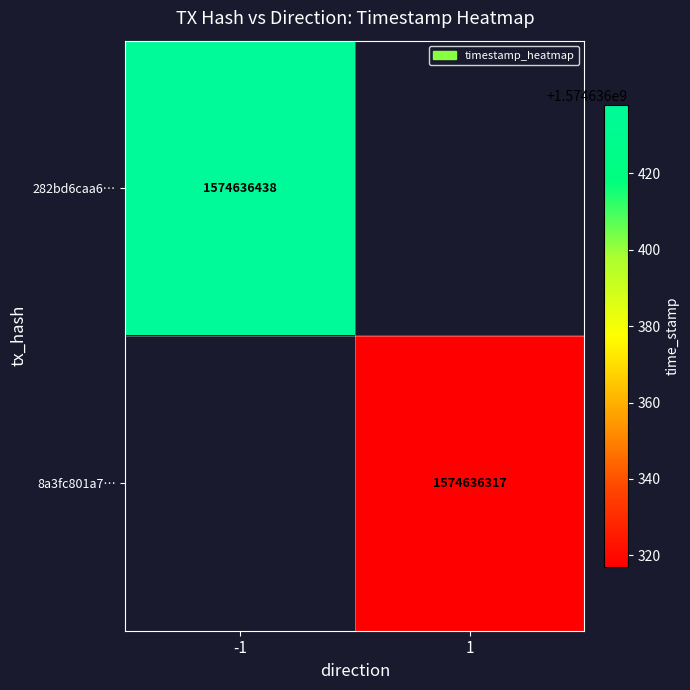

True or false: 8a3fc801a7f18210cc7c3e4cfa4b3b93c1ee541 has a value of 1 at direction.

True